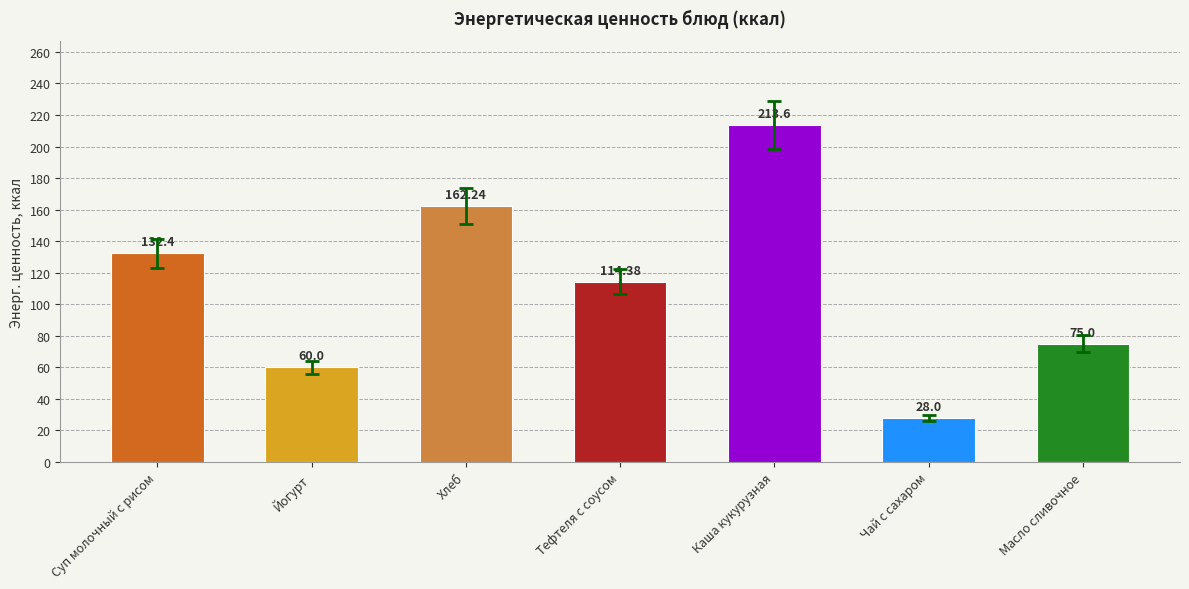

What is the sum of the values at Масло сливочное and Каша кукурузная?

288.6